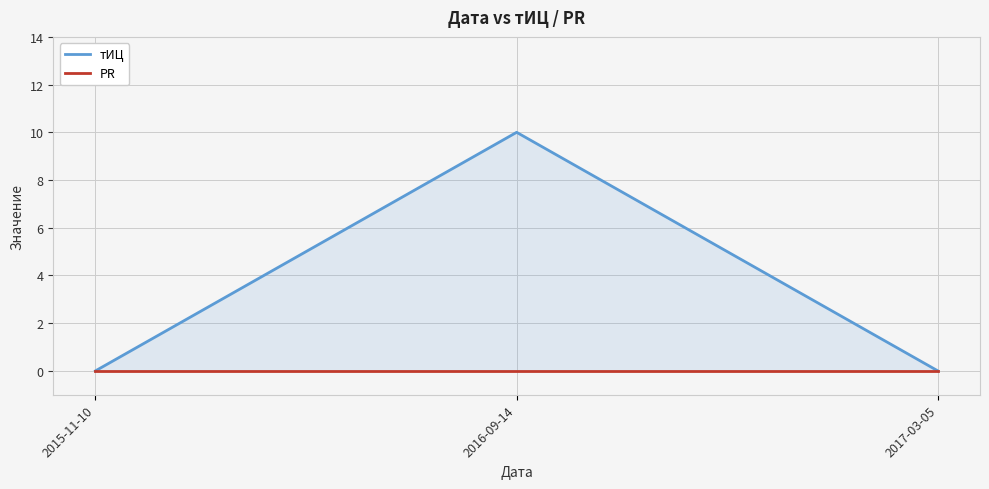

Does the chart have visible grid lines?

Yes